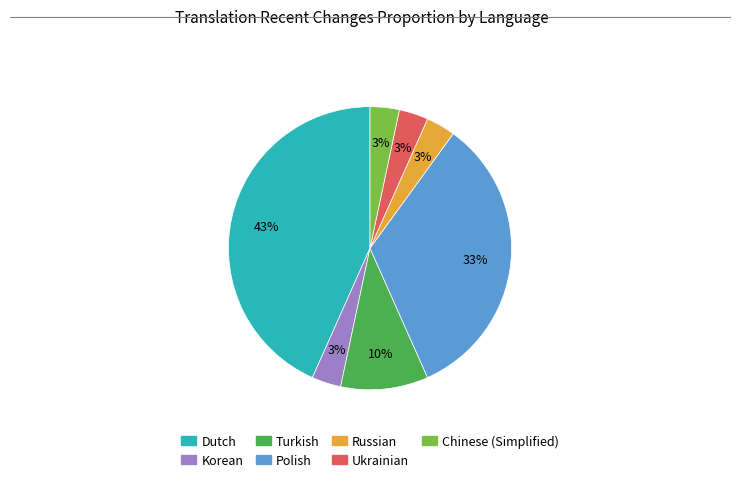

To the nearest percent, what is the average slice percentage?

14%